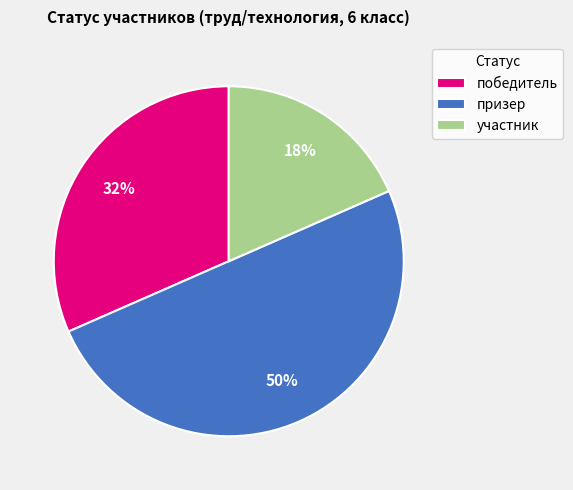

Does участник represent more than half of the total?

No